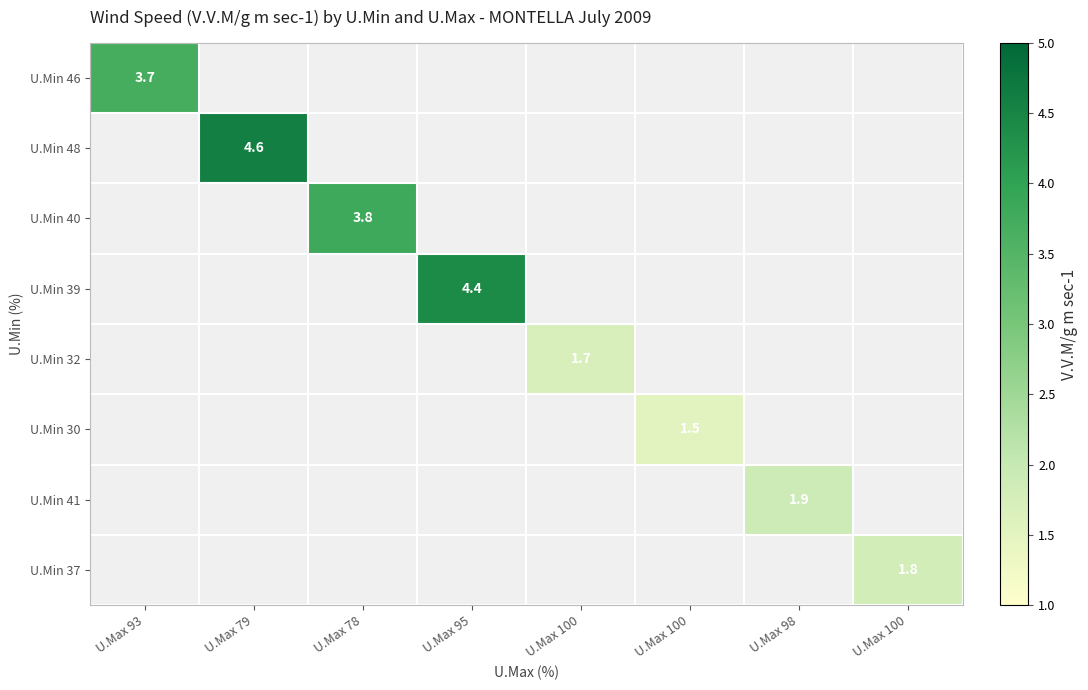

Rank the categories by U.Min 39 value from highest to lowest.

U.Max 95, U.Max 93, U.Max 79, U.Max 78, U.Max 100, U.Max 100, U.Max 98, U.Max 100